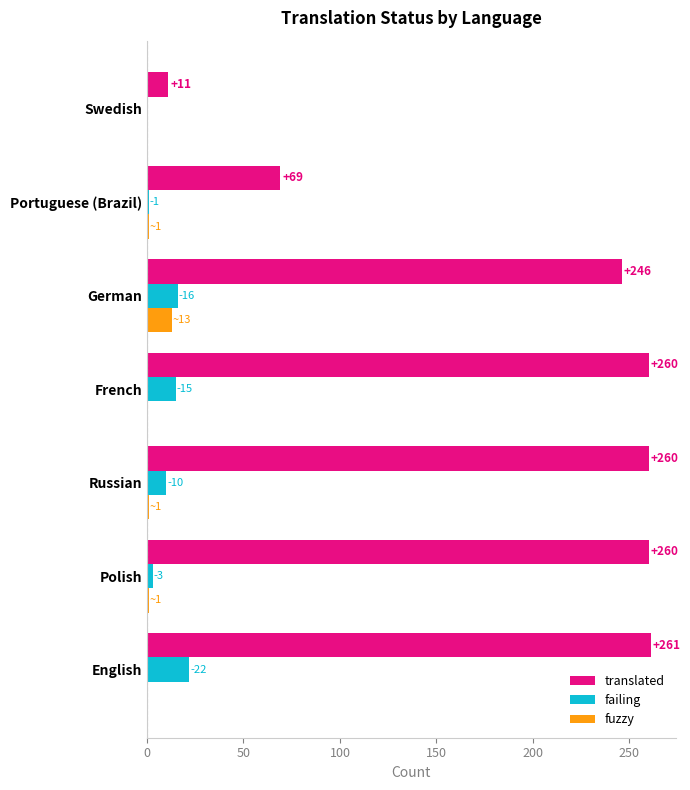

How many distinct data groups are displayed?

3